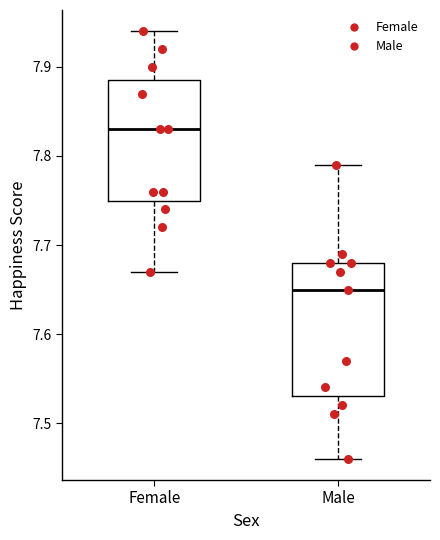

Which box has the highest median line?

Female